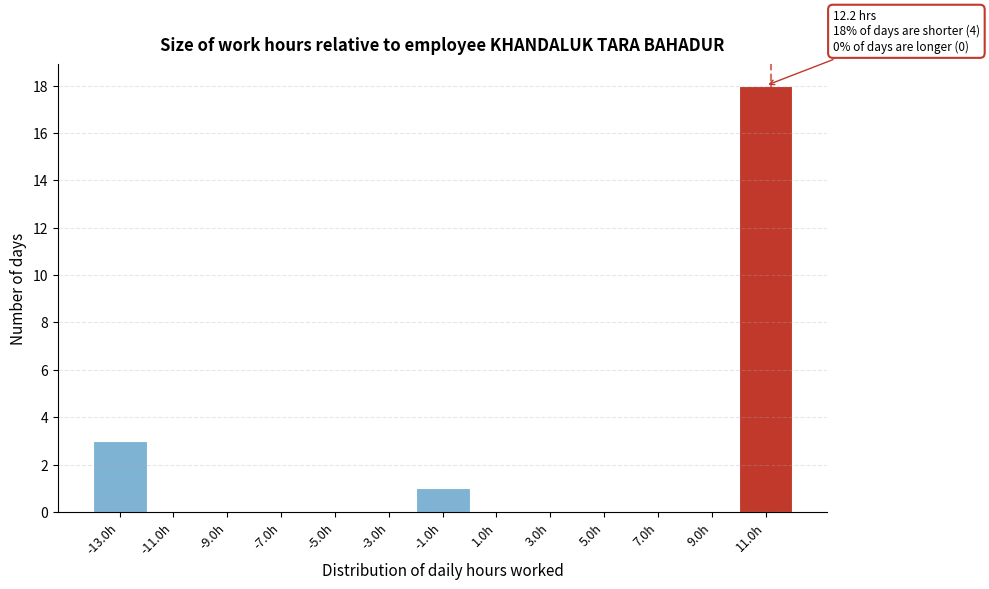

Reading right to left, what are all the values shown in this chart?

11.0h=18	9.0h=0	7.0h=0	5.0h=0	3.0h=0	1.0h=0	-1.0h=1	-3.0h=0	-5.0h=0	-7.0h=0	-9.0h=0	-11.0h=0	-13.0h=3